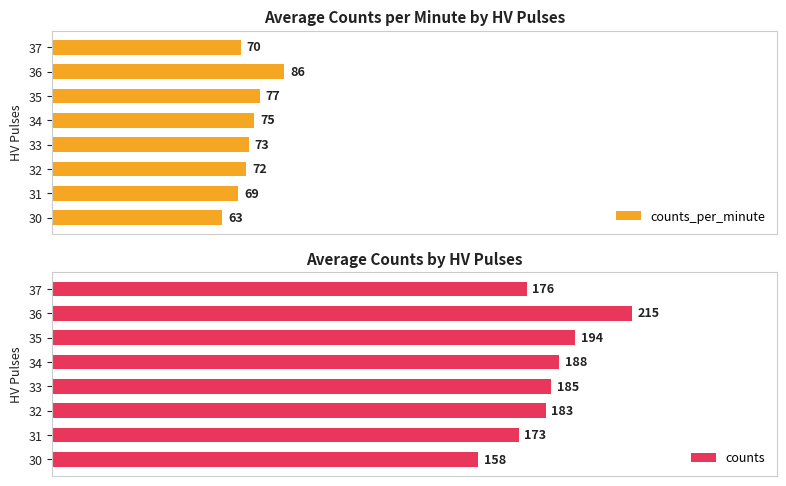

Which series changed the most between 34 and 35?

counts